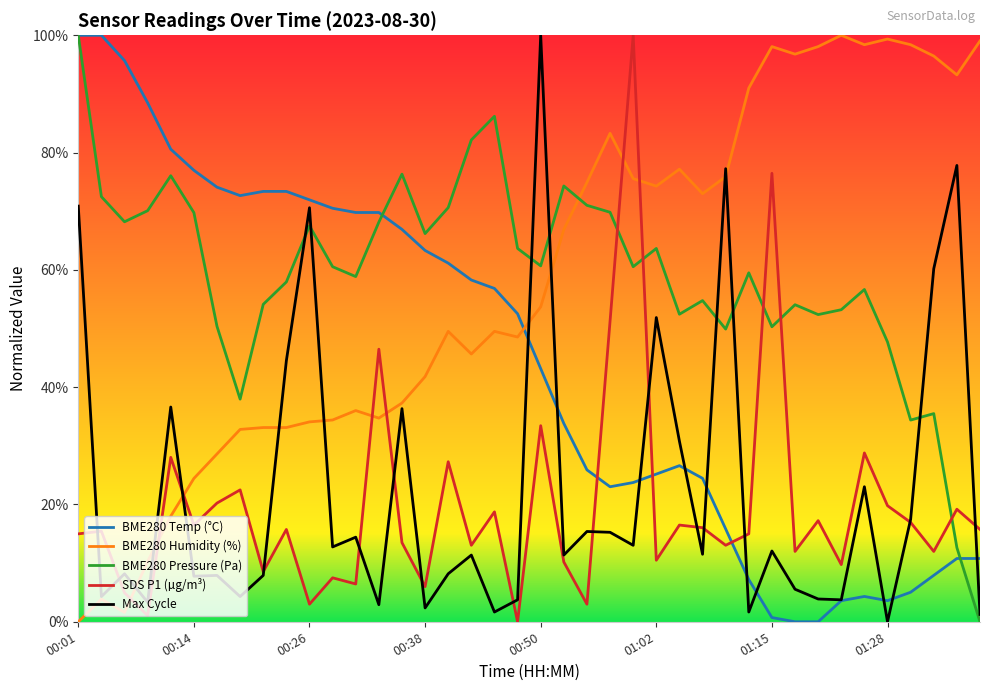

True or false: BME280 Pressure (Pa) and SDS P1 (µg/m³) intersect in this chart.

True